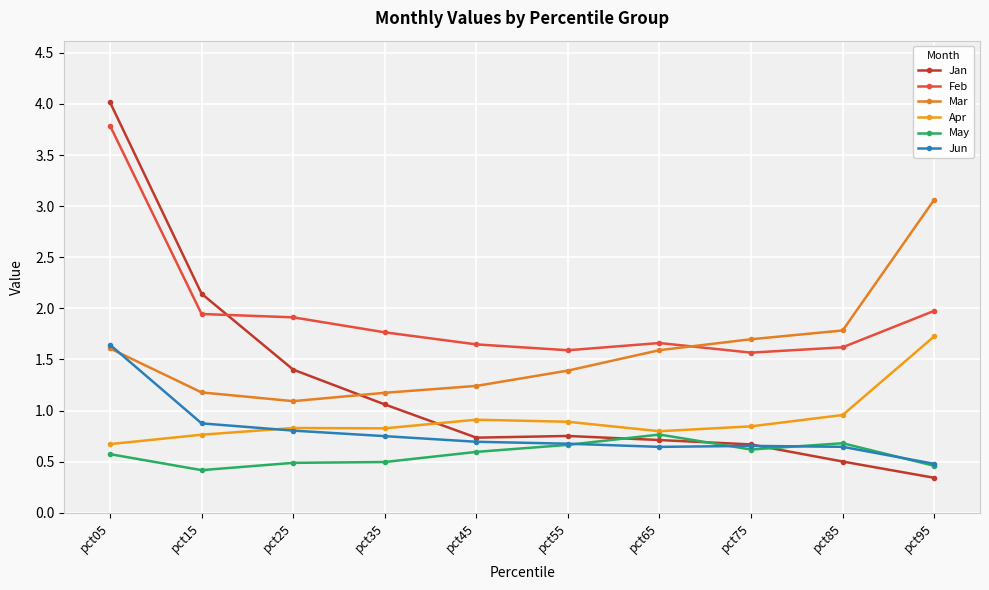

How many categories are shown in the chart?

10